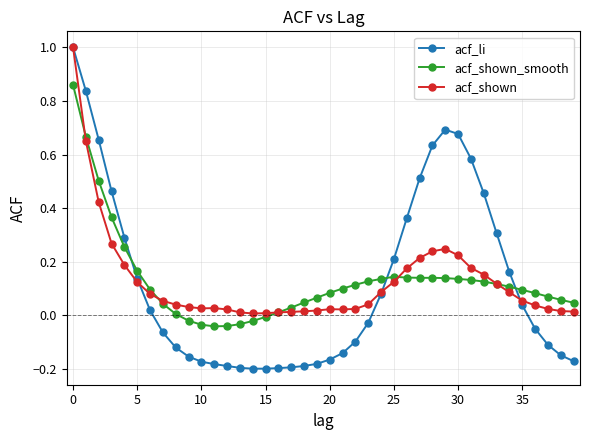

After their last crossing, which series has the higher values: acf_shown_smooth or acf_li?

acf_shown_smooth